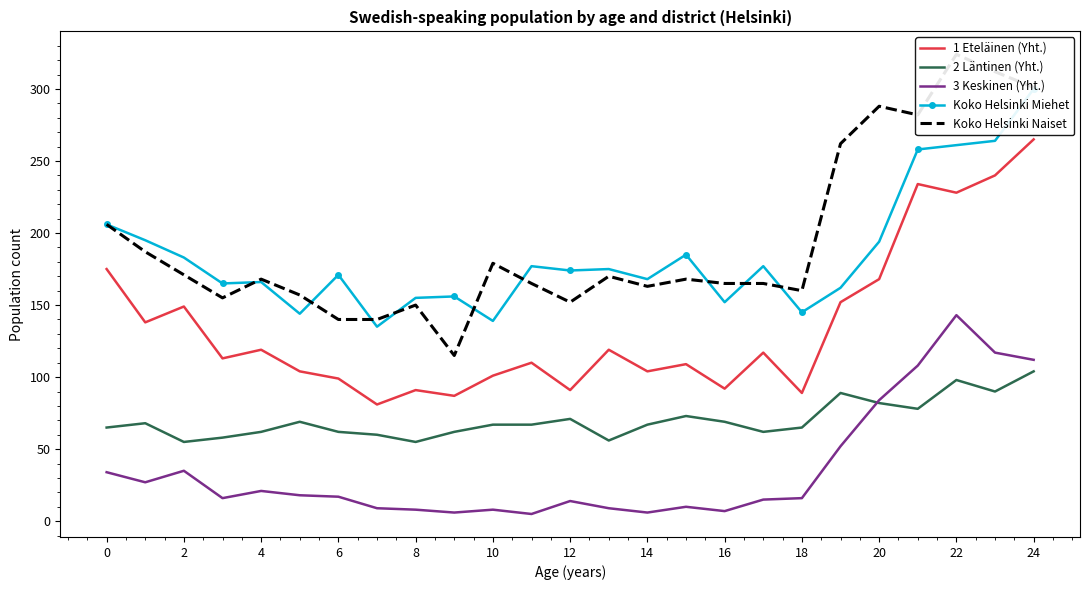

Reading right to left, extract all data points from this chart.

1 Eteläinen (Yht.): 265	240	228	234	168	152	89	117	92	109	104	119	91	110	101	87	91	81	99	104	119	113	149	138	175
2 Läntinen (Yht.): 104	90	98	78	82	89	65	62	69	73	67	56	71	67	67	62	55	60	62	69	62	58	55	68	65
3 Keskinen (Yht.): 112	117	143	108	84	52	16	15	7	10	6	9	14	5	8	6	8	9	17	18	21	16	35	27	34
Koko Helsinki Miehet: 300	264	261	258	194	162	145	177	152	185	168	175	174	177	139	156	155	135	171	144	166	165	183	195	206
Koko Helsinki Naiset: 301	312	324	282	288	262	160	165	165	168	163	170	152	165	179	115	150	140	140	157	168	155	171	187	206